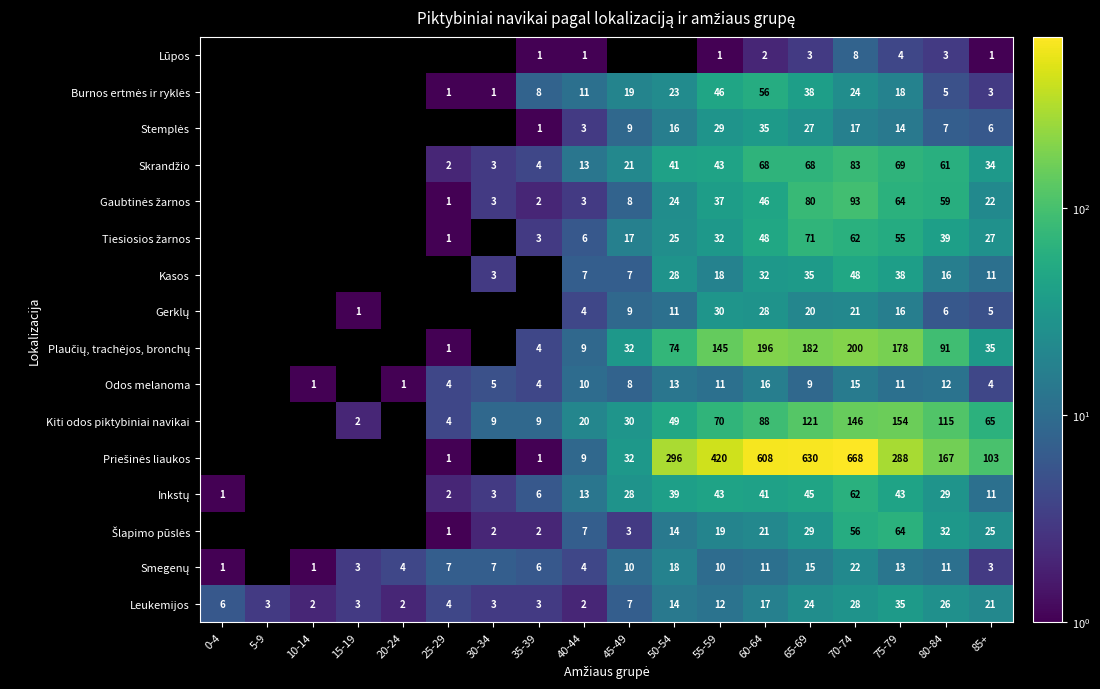

At which category does the chart reach its peak across all series?

70-74